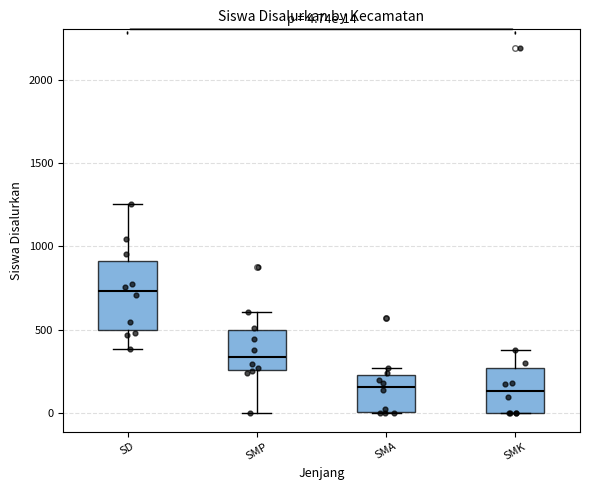

Comparing the boxes themselves (not the whiskers), which one is the tallest?

SD